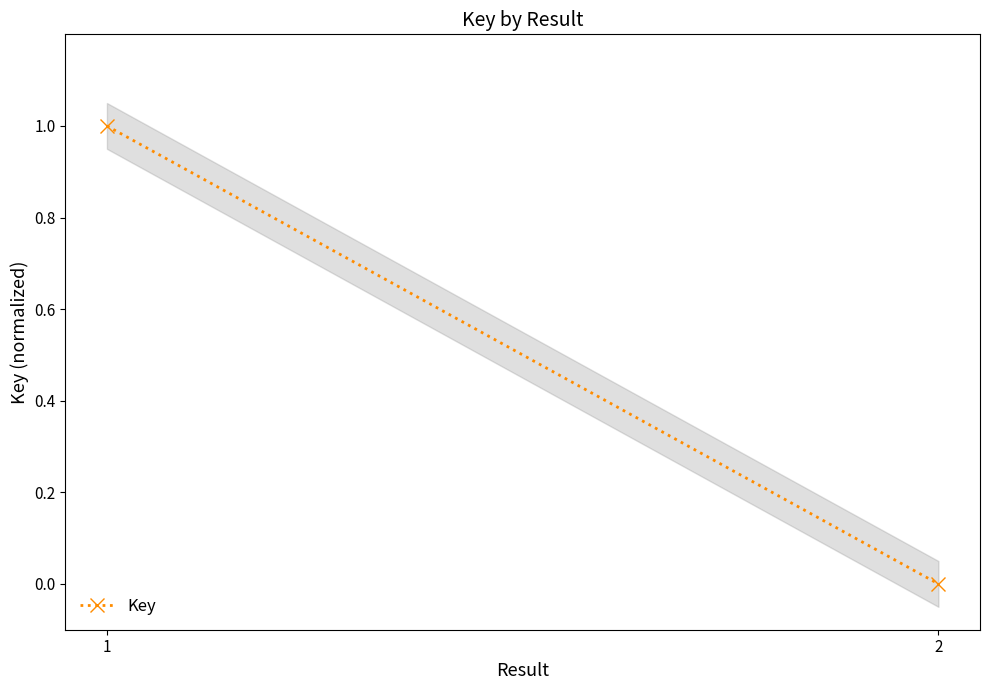

List the labels in order of value, largest first.

1, 2